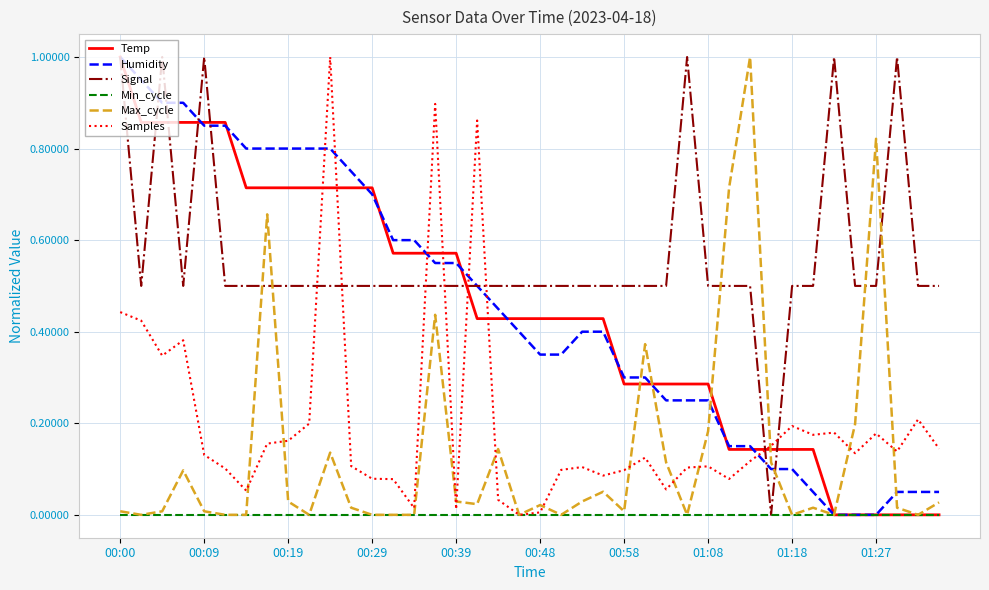

Which series has the largest total across all categories?

Signal